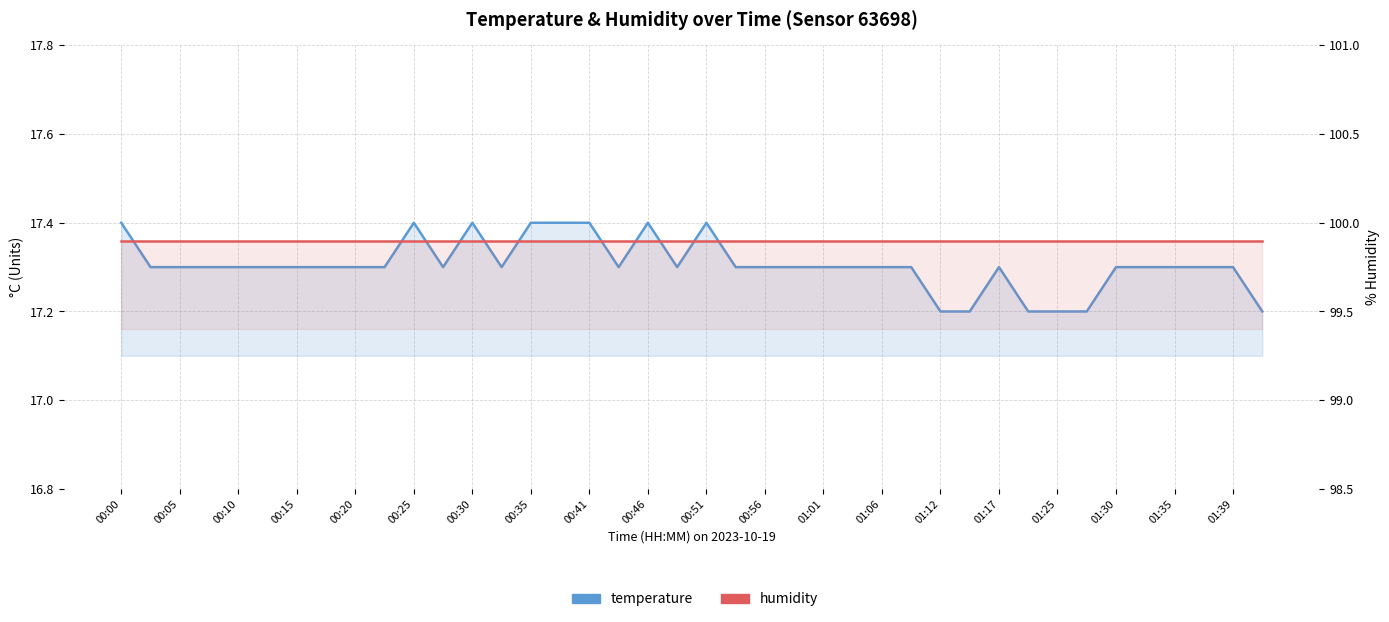

What is the sum of the humidity values at 00:20 and 00:25?

199.8